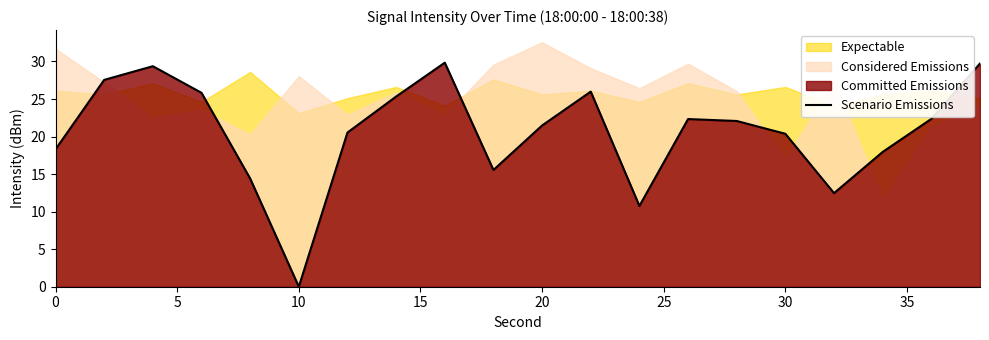

What is the maximum value for Scenario Emissions?

29.8